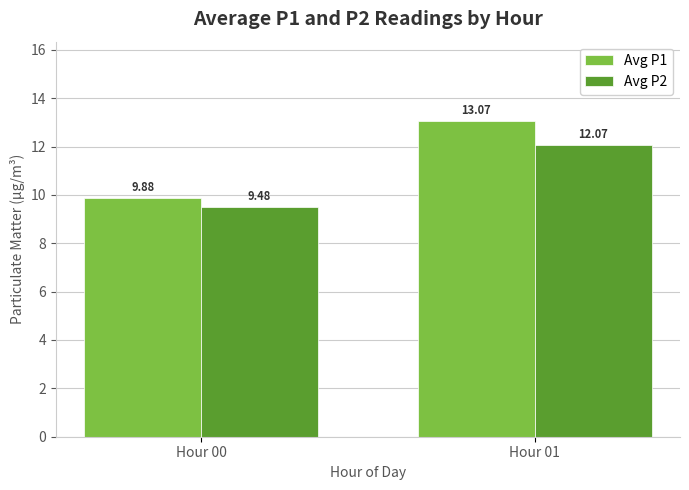

List the series in order of their peak value, highest first.

Avg P1, Avg P2